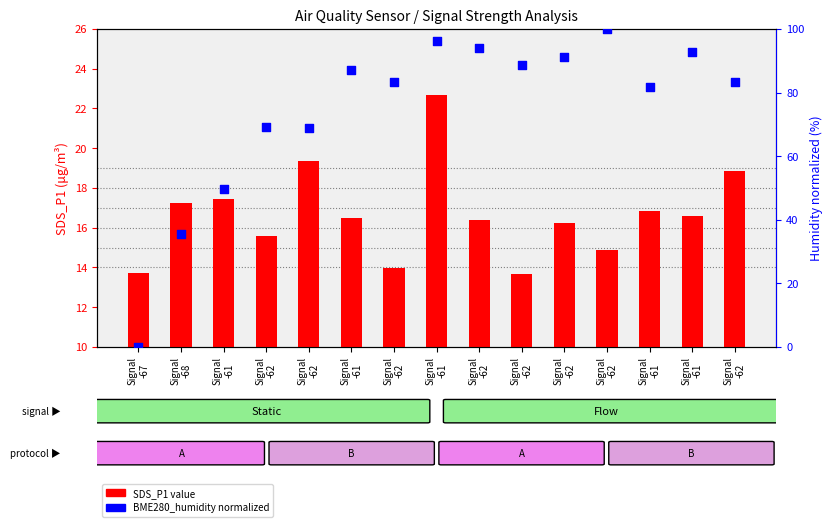

Which series has the largest total across all categories?

BME280_humidity (%)